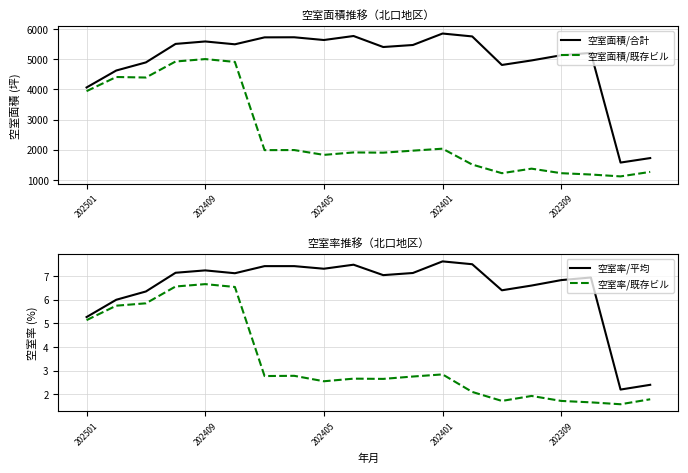

Is this an area chart (filled region under the line)?

No